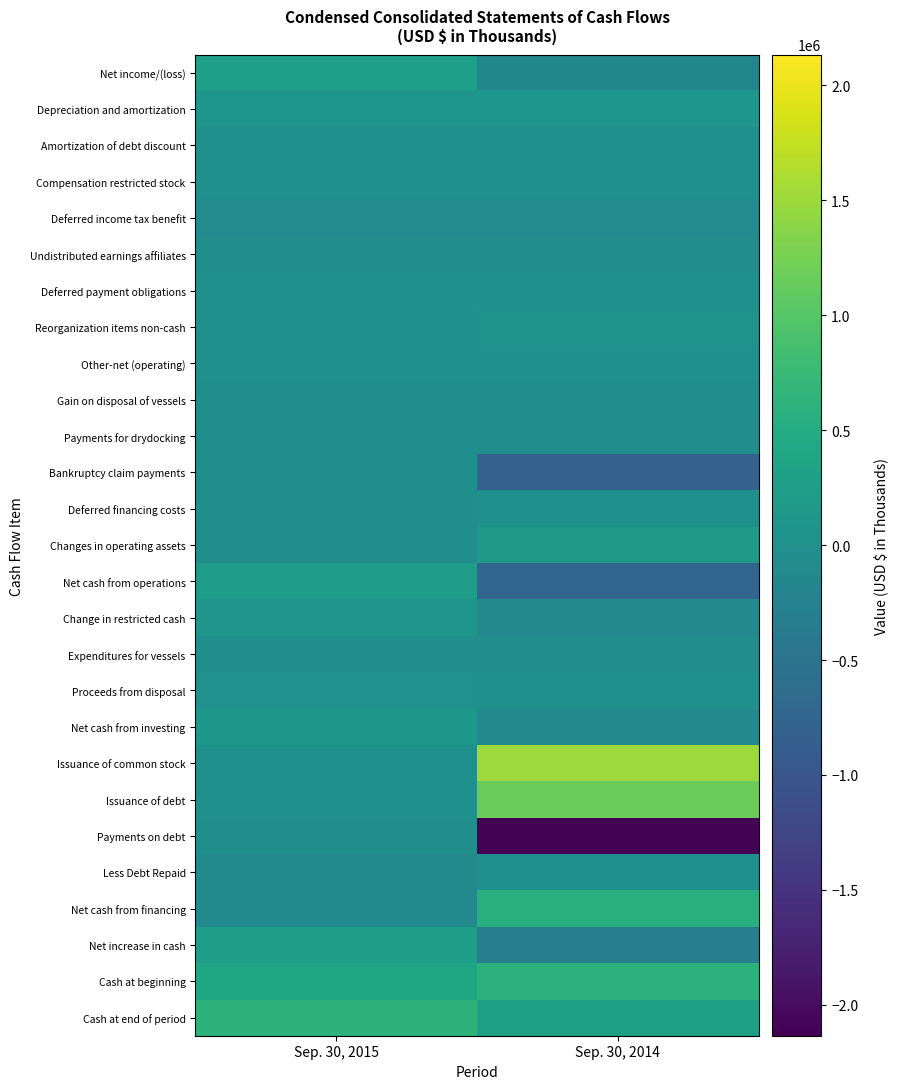

Which series has the largest range (max minus min)?

Payments on debt